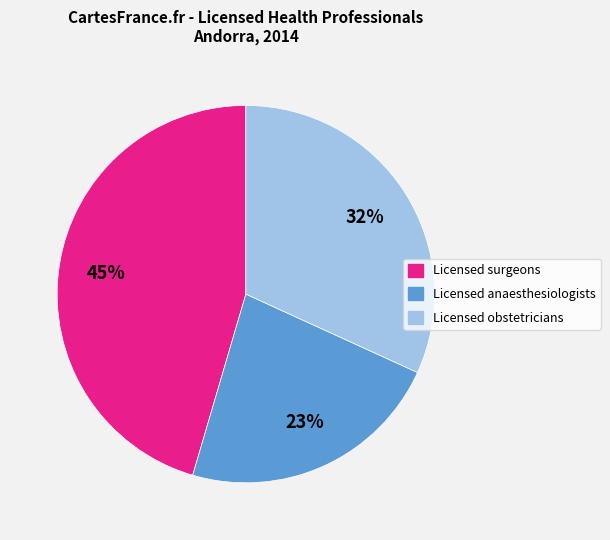

Which category has the smallest portion of the pie?

Licensed anaesthesiologists